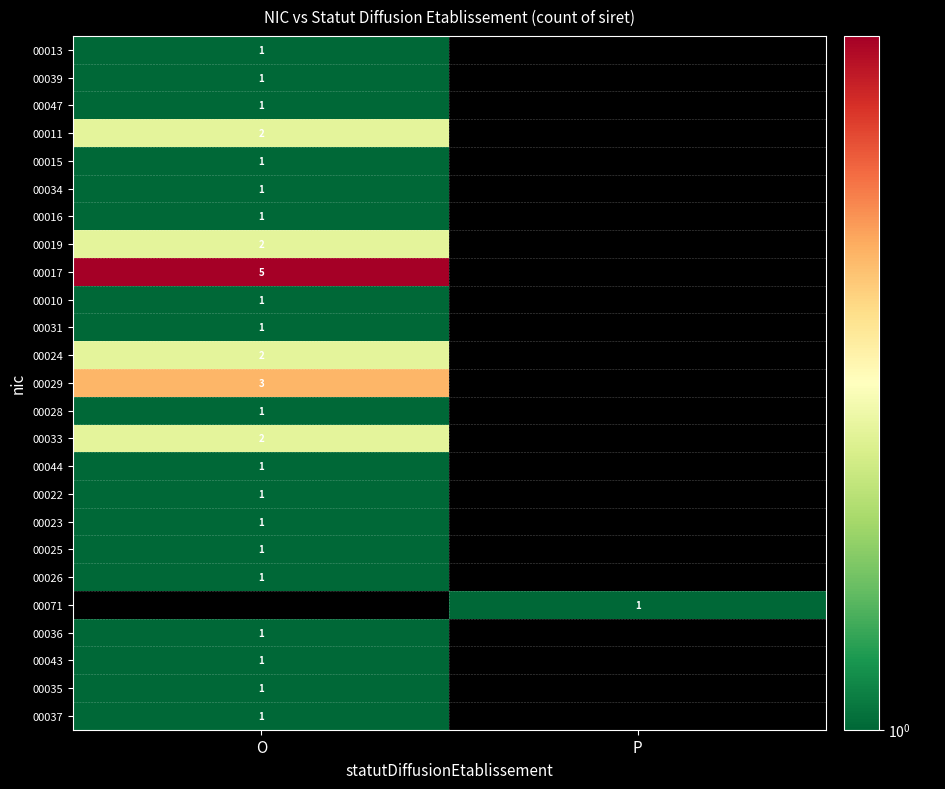

The 00016 series shows 2 at O. True or false?

False